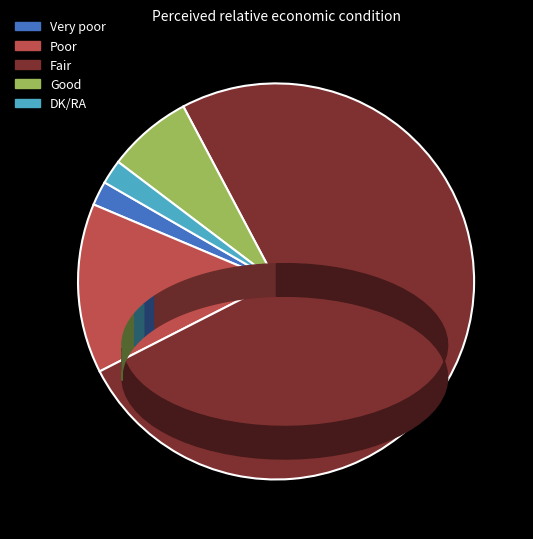

Approximately how many times larger is the value at Poor compared to Very poor?

7.0